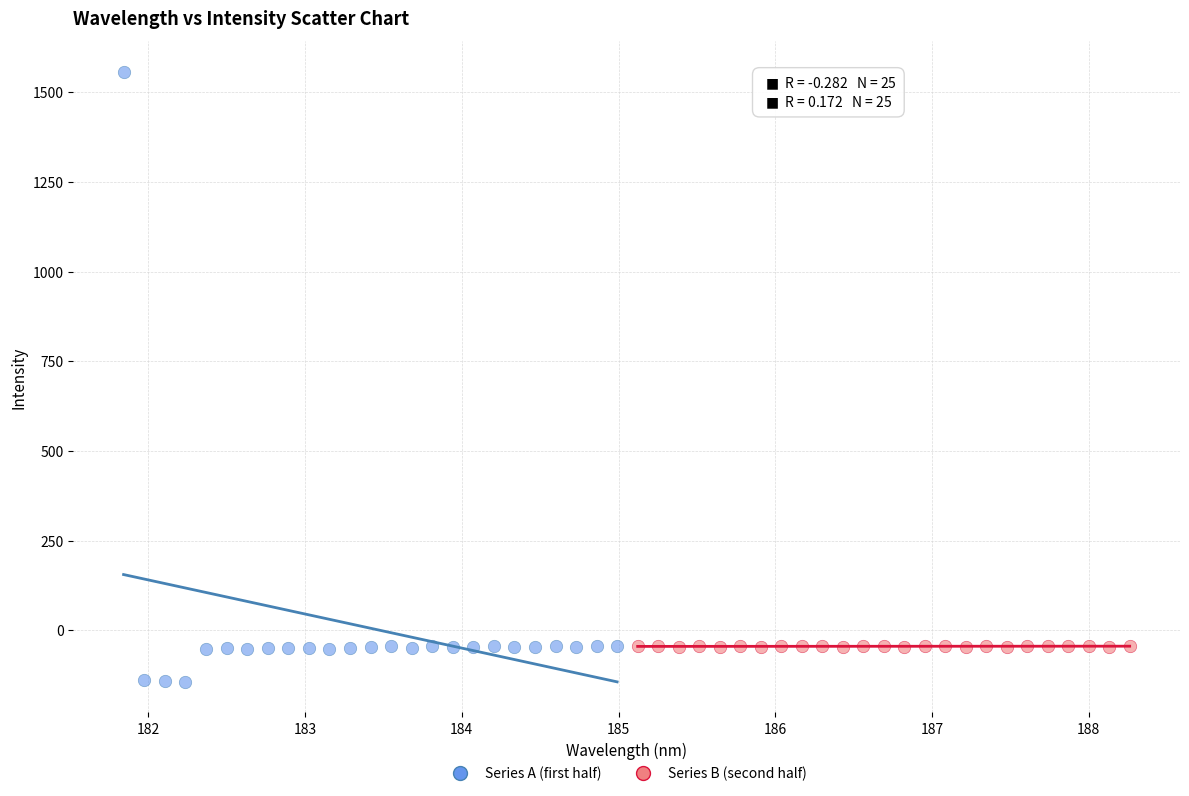

Which series has the widest spread of Y values?

Series A (first half)